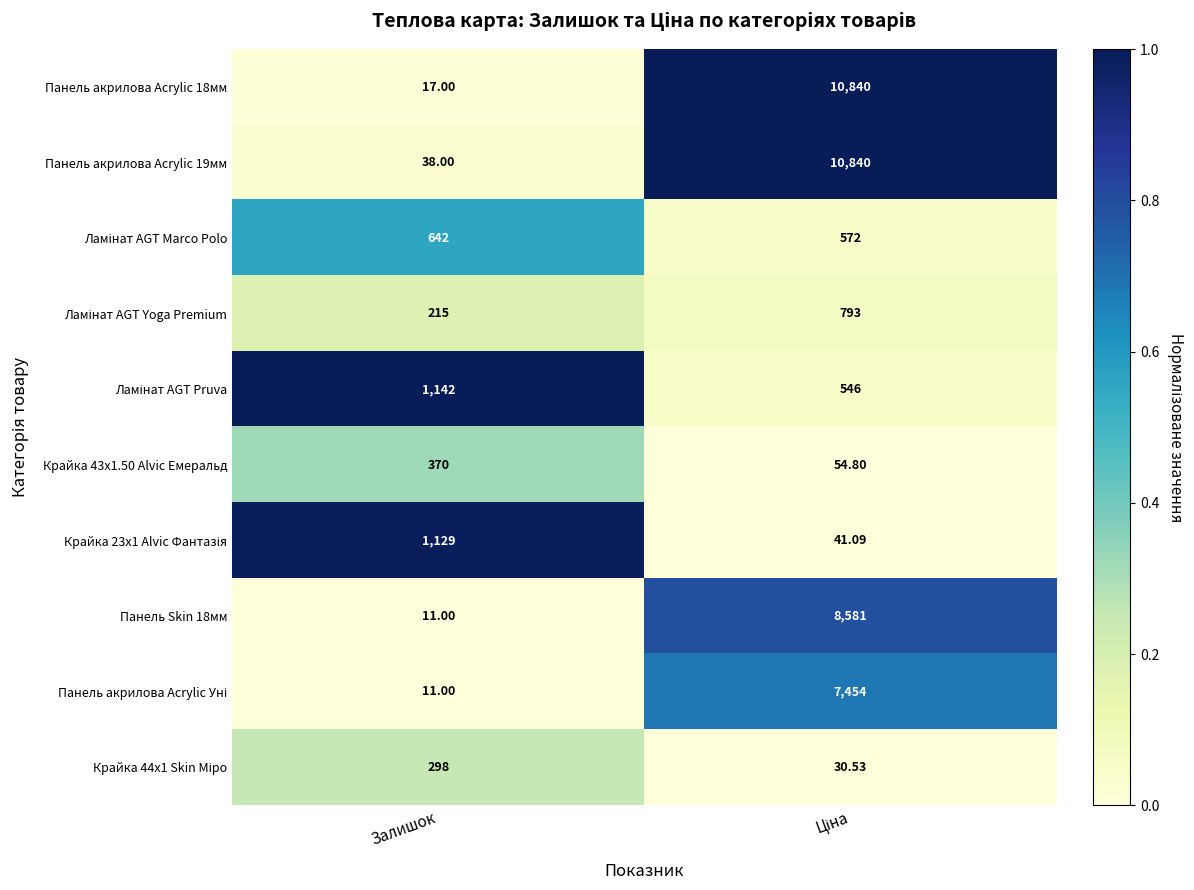

At which category does the chart reach its minimum across all series?

Залишок